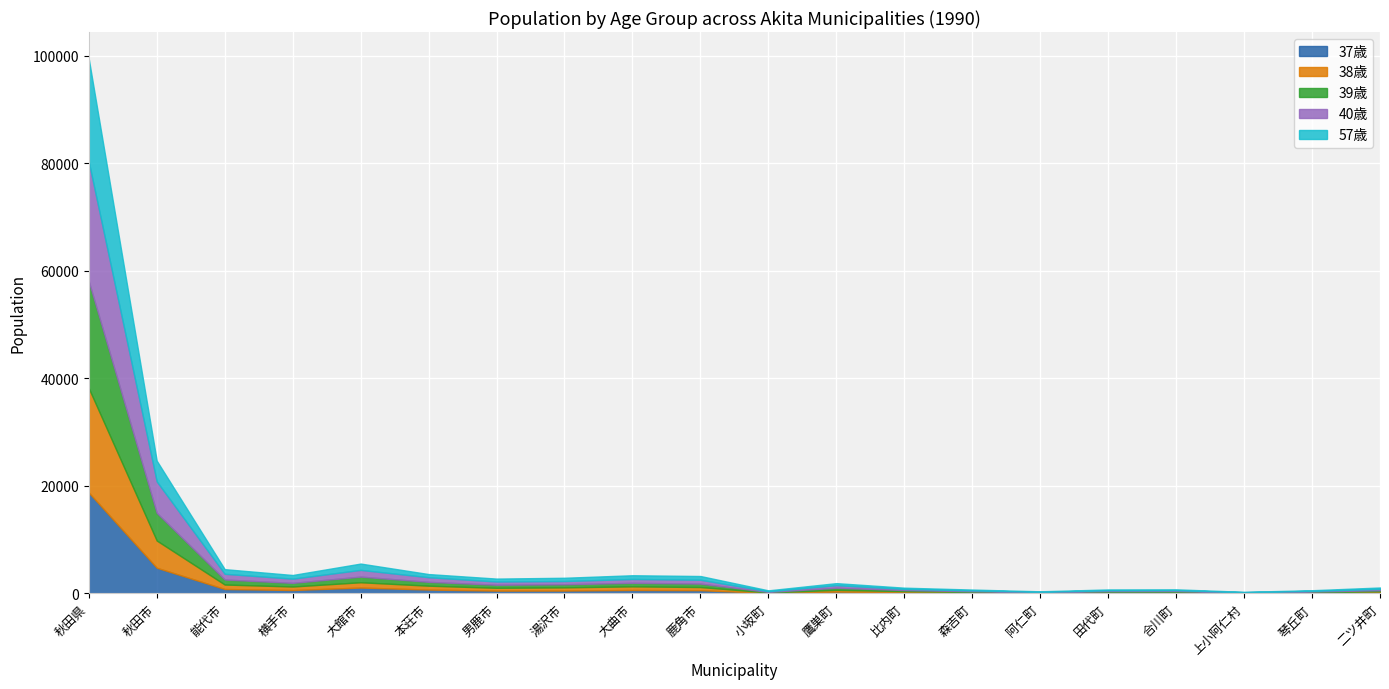

True or false: 57歳 and 総数 intersect in this chart.

False